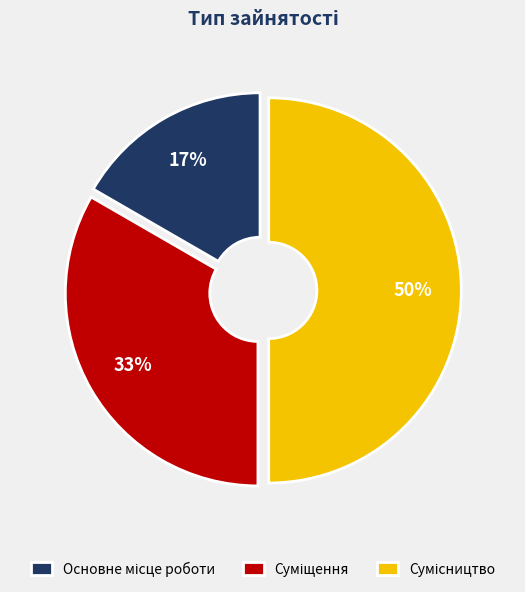

To the nearest percent, what is the difference between the largest and smallest slice percentages?

33%